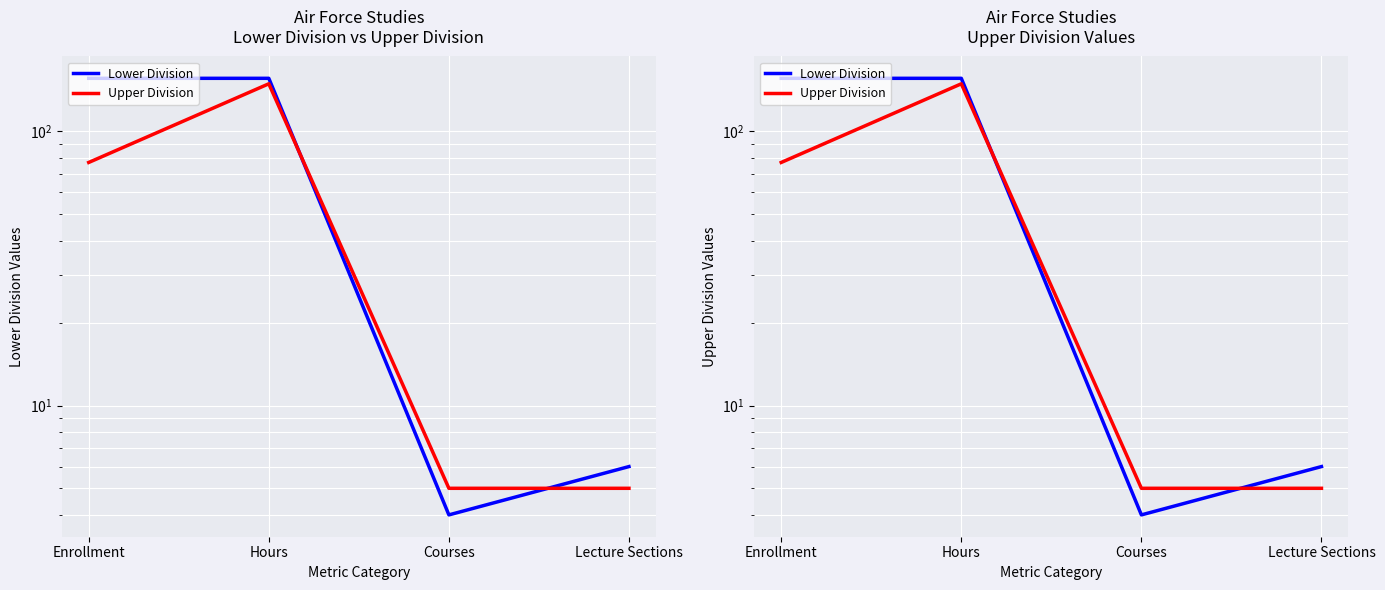

What are all the series names shown in the legend?

Lower Division, Upper Division